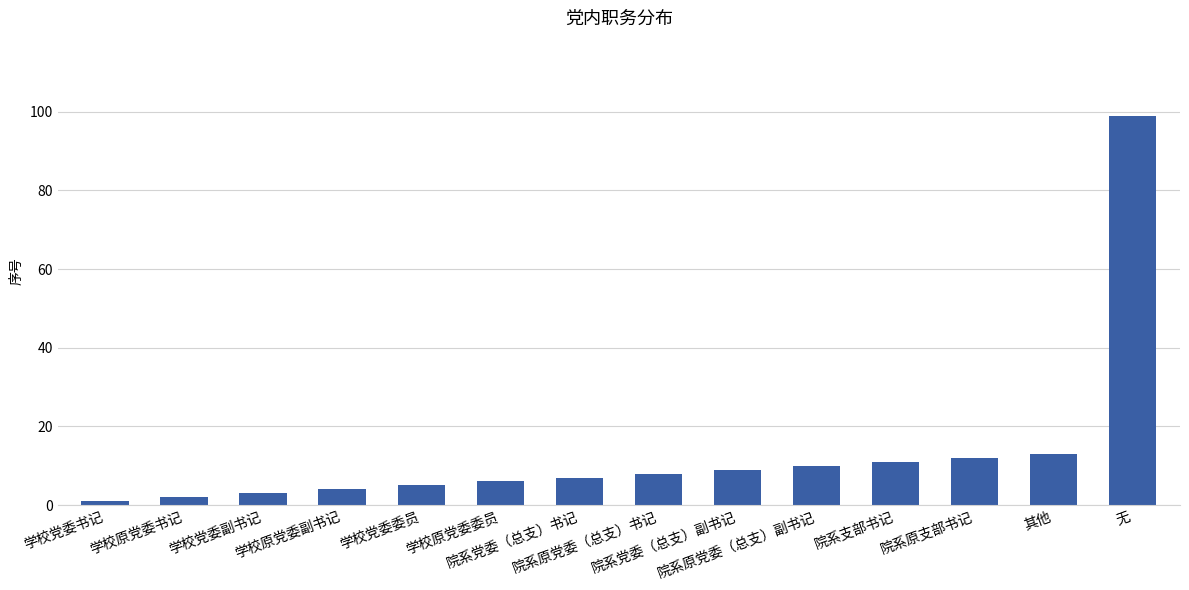

How many data points are less than 8?

7